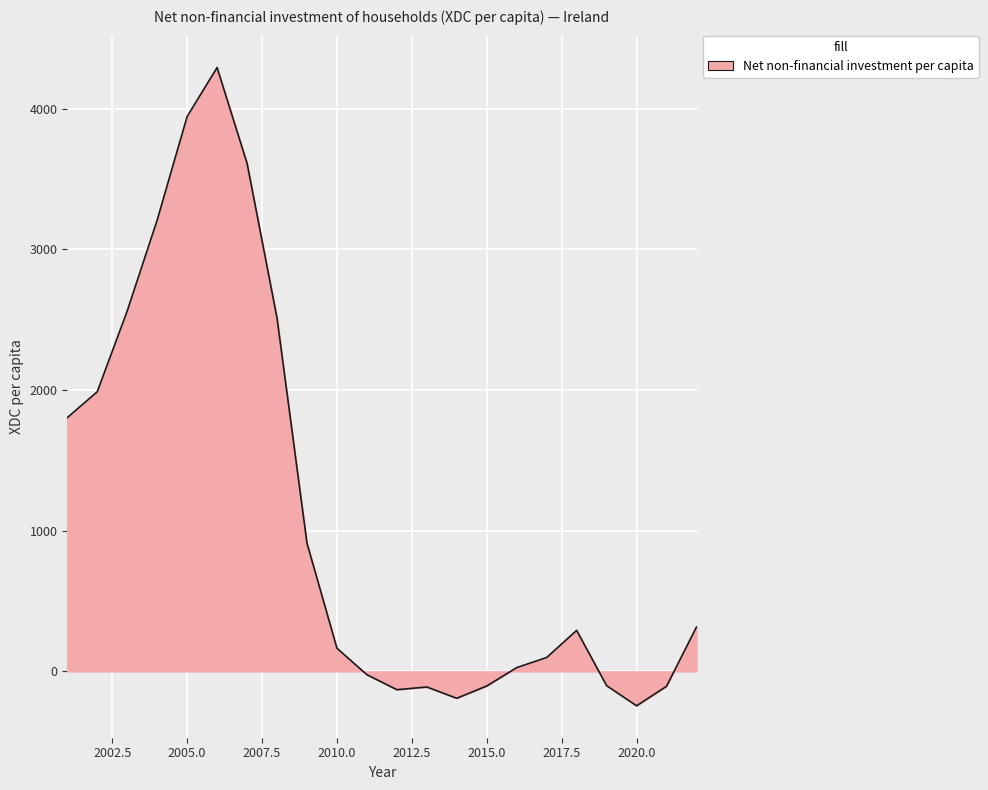

What is the greatest value displayed?

4292.9